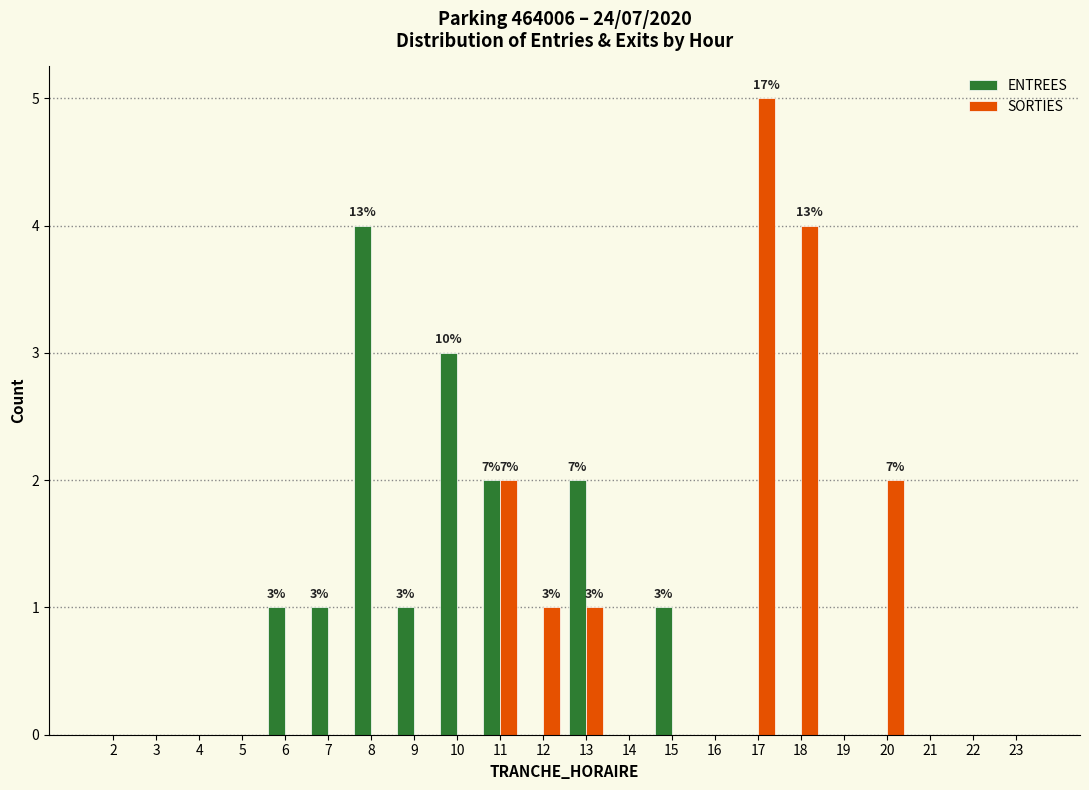

Is the value of SORTIES at 14 greater than the value of ENTREES at 8?

No